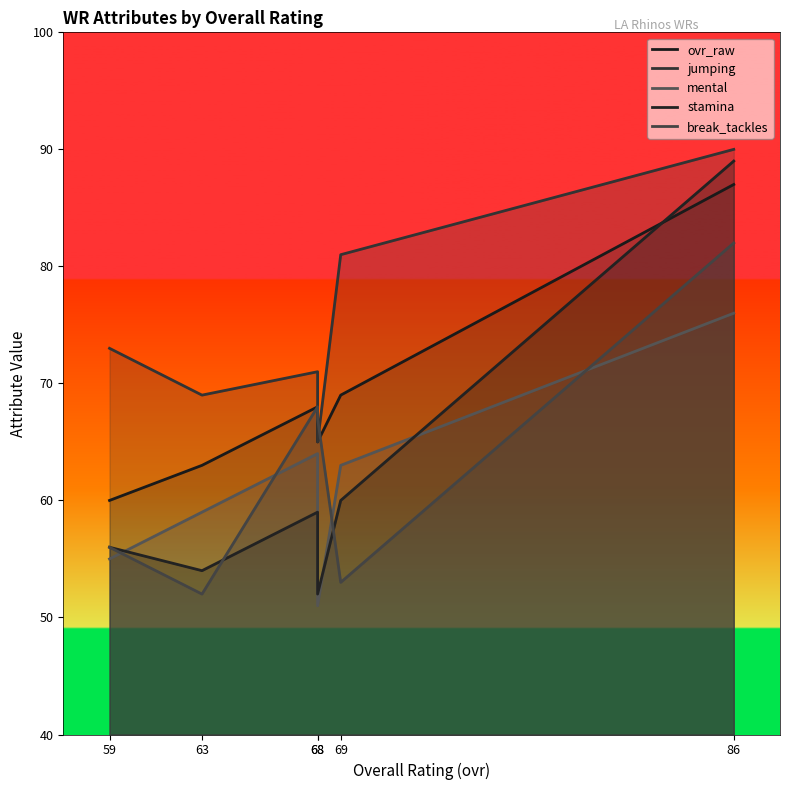

True or false: stamina has a value of 54 at 63.

True